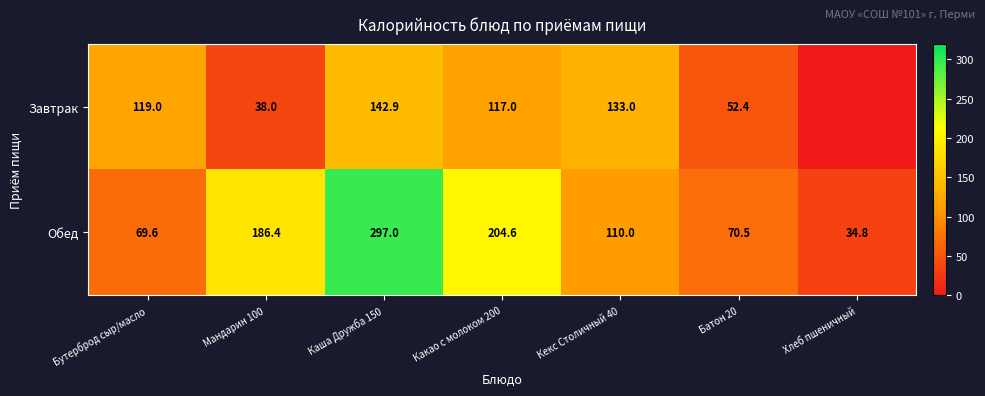

Is it true that Завтрак equals 209.2 at Каша Дружба 150?

False